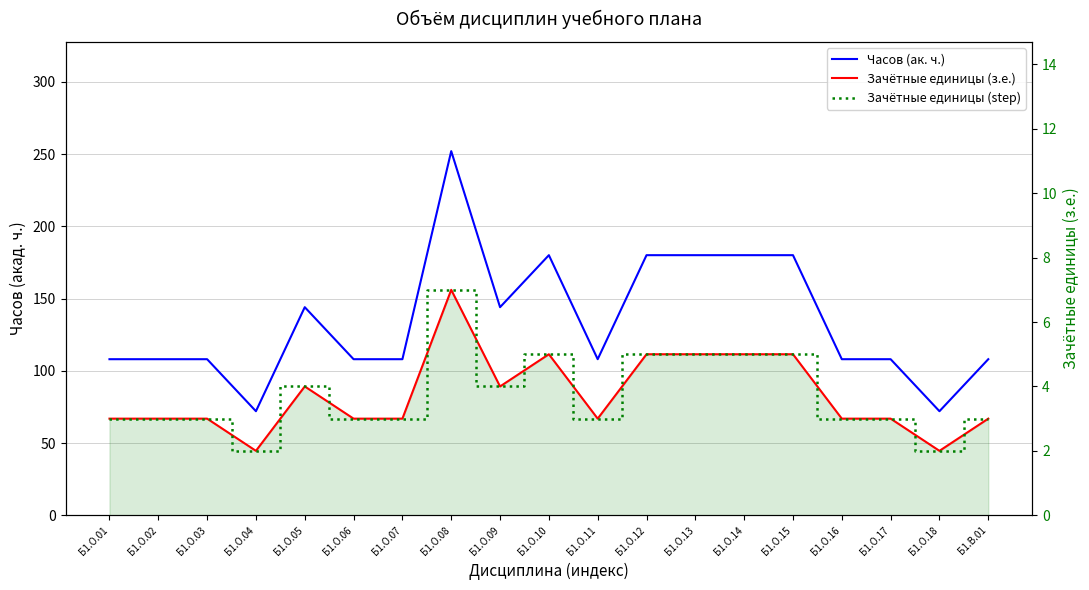

Is the value of Зачётные единицы (з.е.) at Б1.О.05 greater than the value of Зачётные единицы (step) at Б1.О.16?

Yes